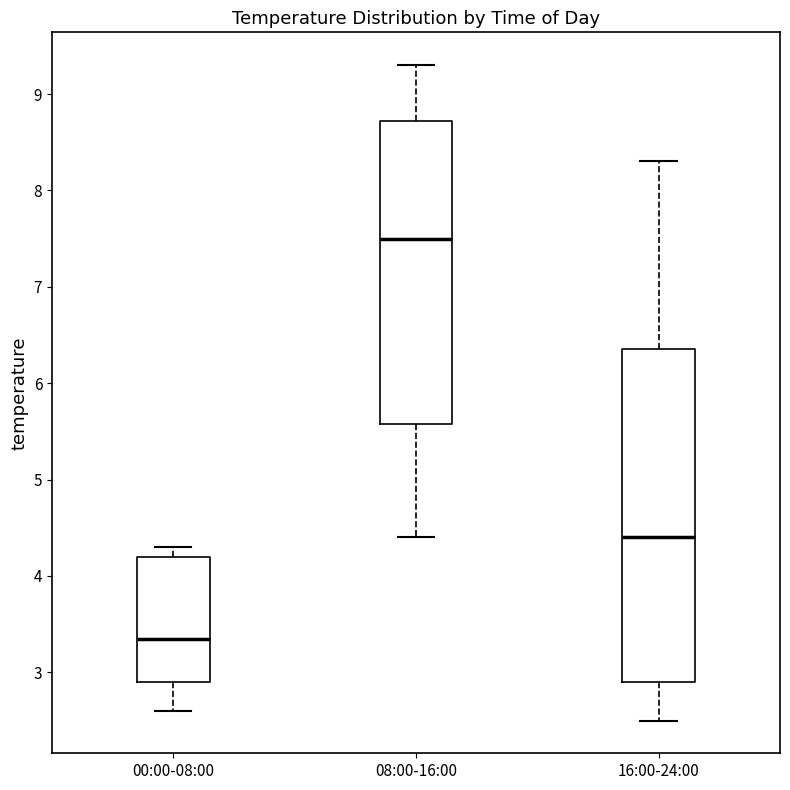

Which box is the tallest, from its lower edge to its upper edge?

16:00-24:00